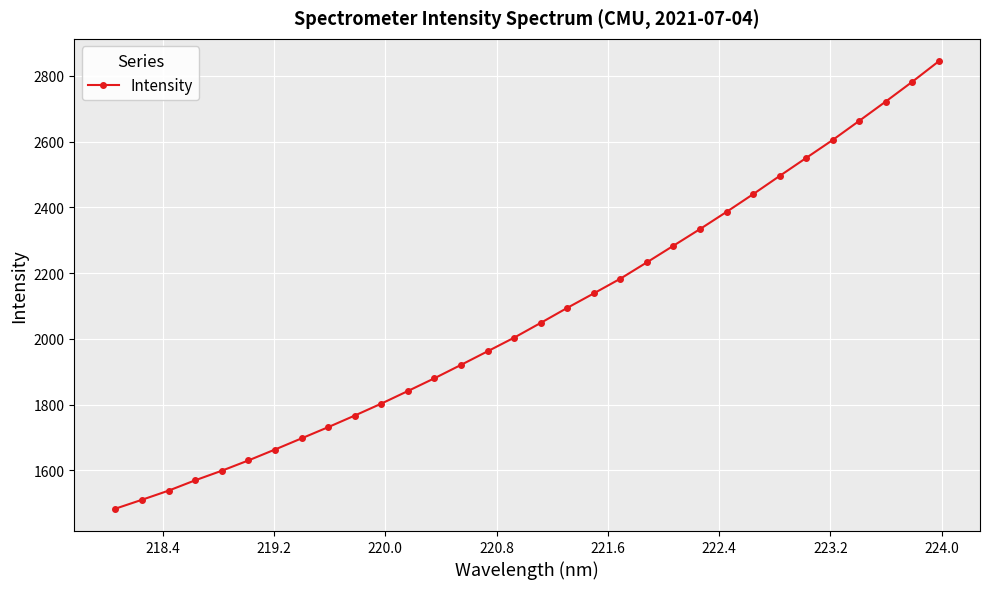

What is the minimum value shown in the chart?

1483.8